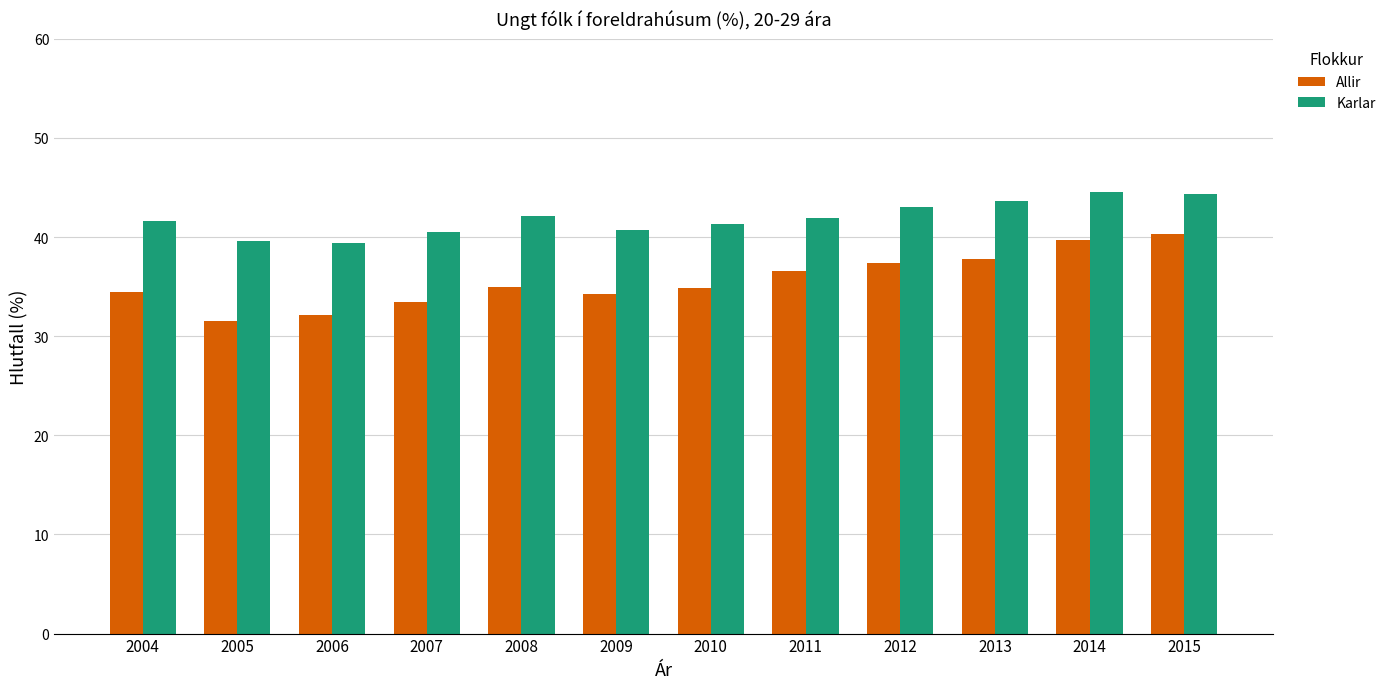

At how many categories does at least one series exceed 36?

12